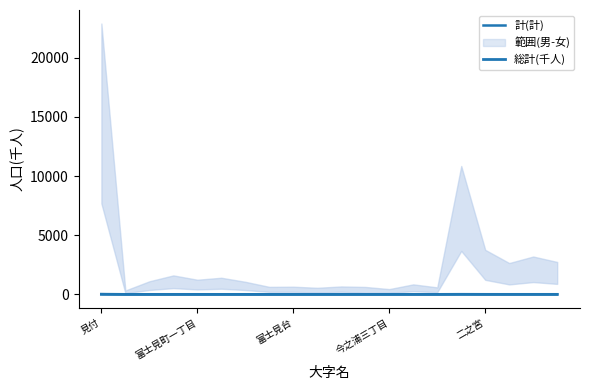

Reading left to right, what are all the values shown in this chart?

計(計): 15.3	0.2	0.7	1.1	0.8	0.9	0.7	0.4	0.4	0.4	0.4	0.4	0.3	0.6	0.4	7.3	2.5	1.7	2.1	1.8
総計(千人): 15.3	0.2	0.7	1.1	0.8	0.9	0.7	0.4	0.4	0.4	0.4	0.4	0.3	0.6	0.4	7.3	2.5	1.7	2.1	1.8